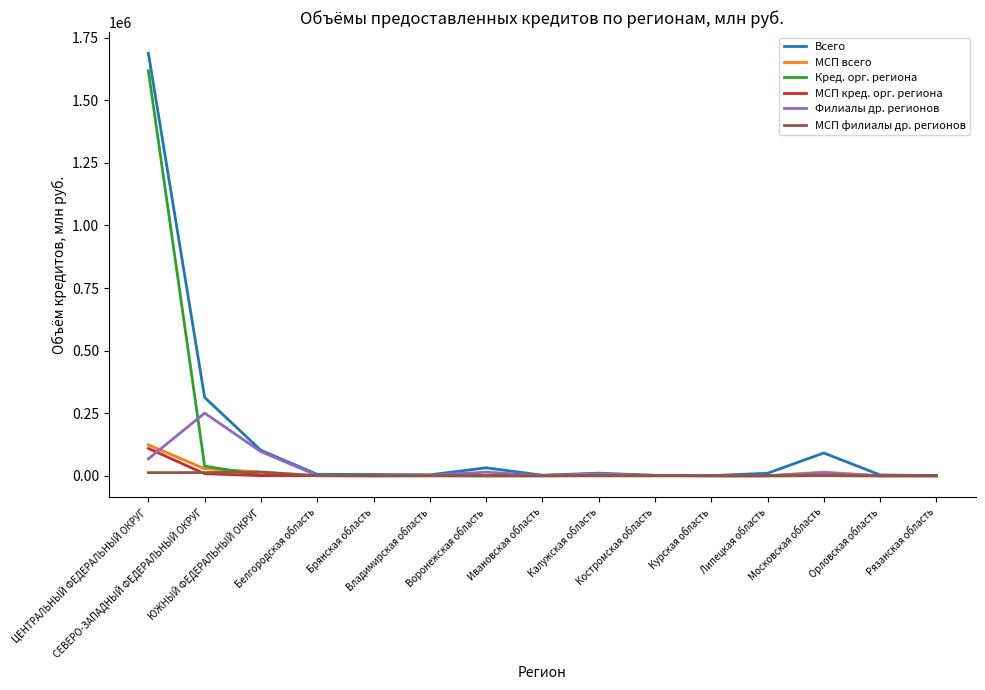

Which series has the largest range (max minus min)?

Всего